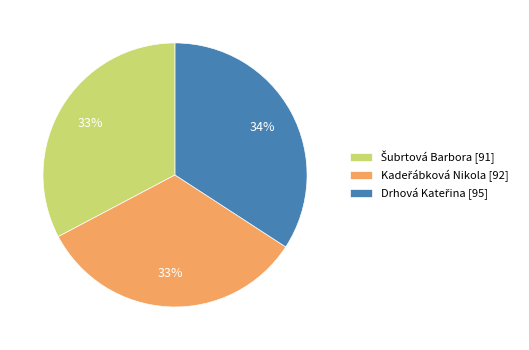

Does any single category account for the majority?

No